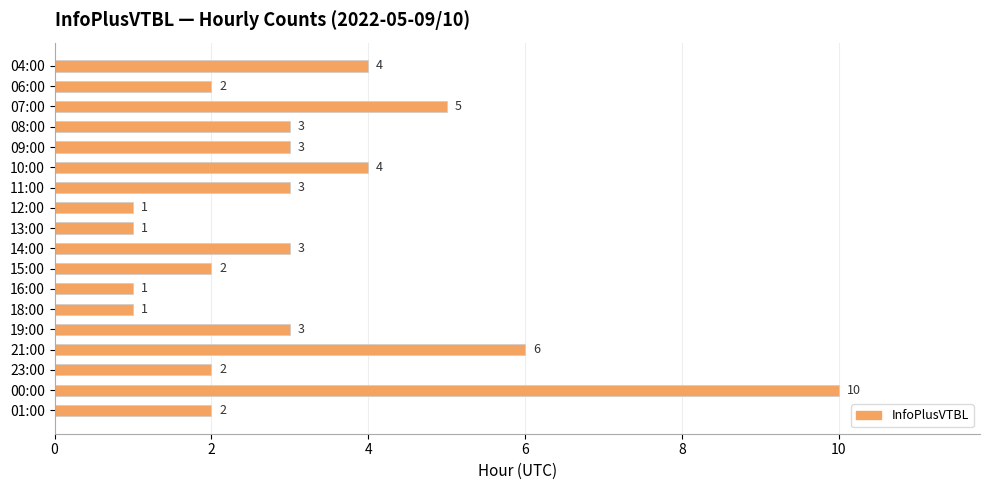

Which has a higher value, 07:00 or 00:00?

00:00